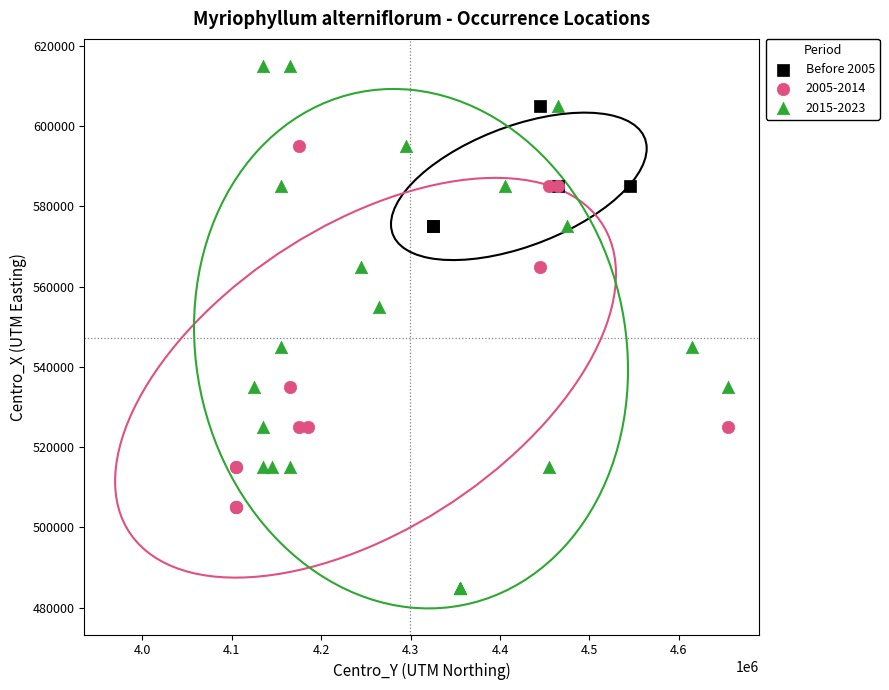

Which series reaches the minimum Y coordinate?

2015-2023